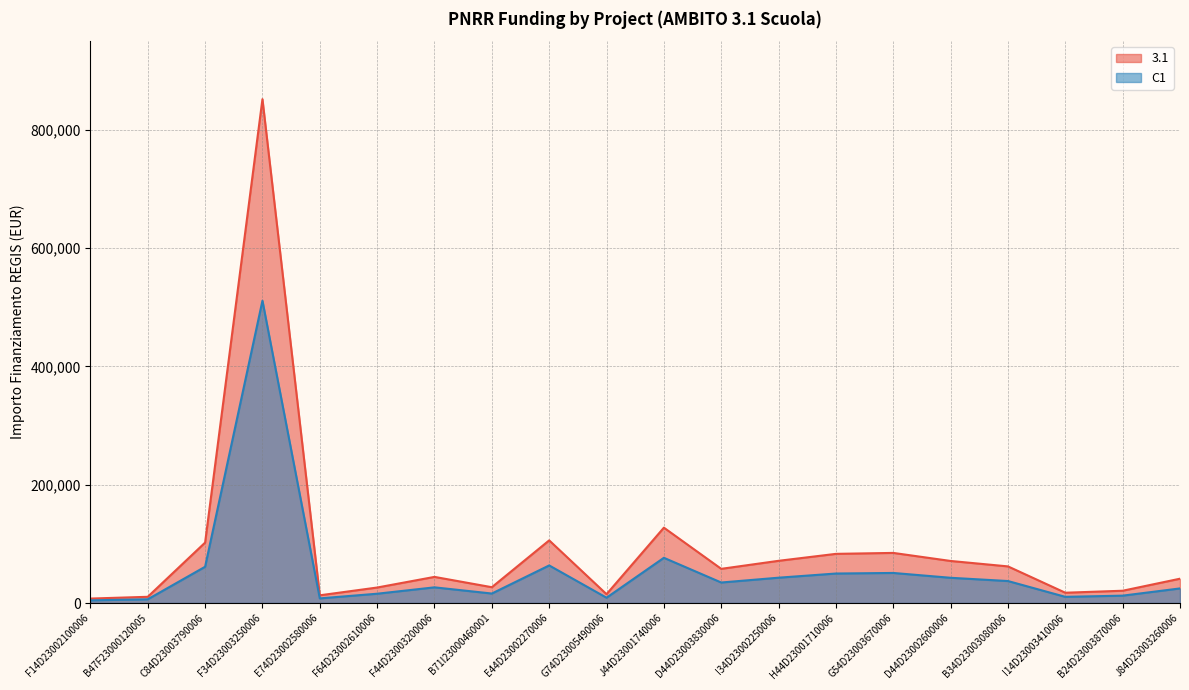

Reading right to left, extract all data points from this chart.

3.1: J84D23003260006=41112.7	B24D23003870006=20761.1	I14D23003410006=17394.6	B34D23003080006=61923.4	D44D23002600006=71104.6	G54D23003670006=84723.4	H44D23001710006=83116.7	I34D23002250006=71355.8	D44D23003830006=57791.9	J44D23001740006=127416.0	G74D23005490006=14946.3	E44D23002270006=105916.7	B71I23000460001=26728.8	F44D23003200006=44173.1	F64D23002610006=26193.3	E74D23002580006=13033.5	F34D23003250006=851946.0	C84D23003790006=102167.7	B47F23000120005=10508.7	F14D23002100006=7524.8
C1: J84D23003260006=24667.6	B24D23003870006=12456.6	I14D23003410006=10436.8	B34D23003080006=37154.1	D44D23002600006=42662.8	G54D23003670006=50834.1	H44D23001710006=49870.0	I34D23002250006=42813.5	D44D23003830006=34675.1	J44D23001740006=76449.6	G74D23005490006=8967.8	E44D23002270006=63550.0	B71I23000460001=16037.3	F44D23003200006=26503.9	F64D23002610006=15716.0	E74D23002580006=7820.1	F34D23003250006=511167.6	C84D23003790006=61300.6	B47F23000120005=6305.2	F14D23002100006=4514.9